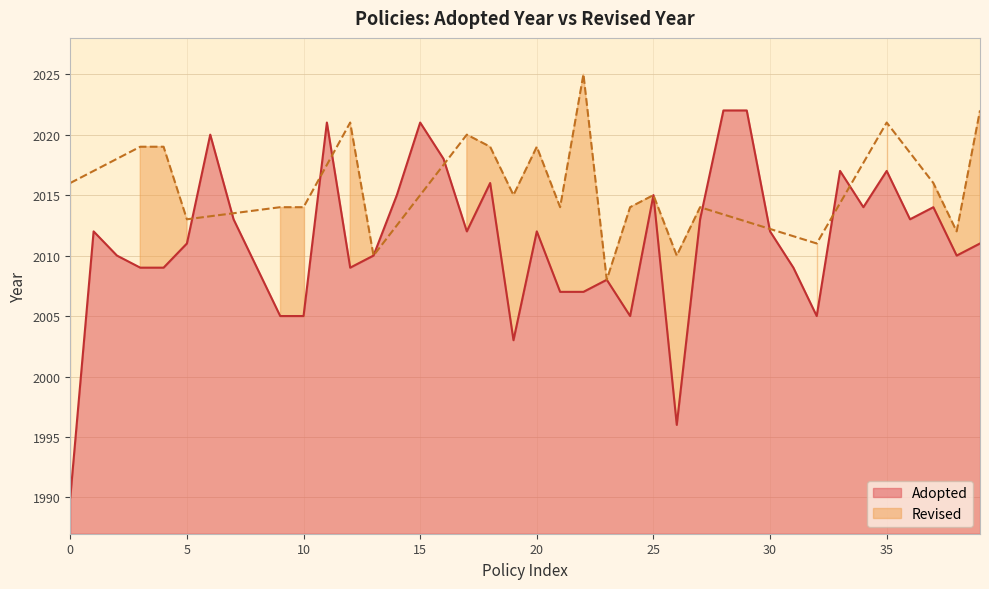

What is the sum of all values?

80447